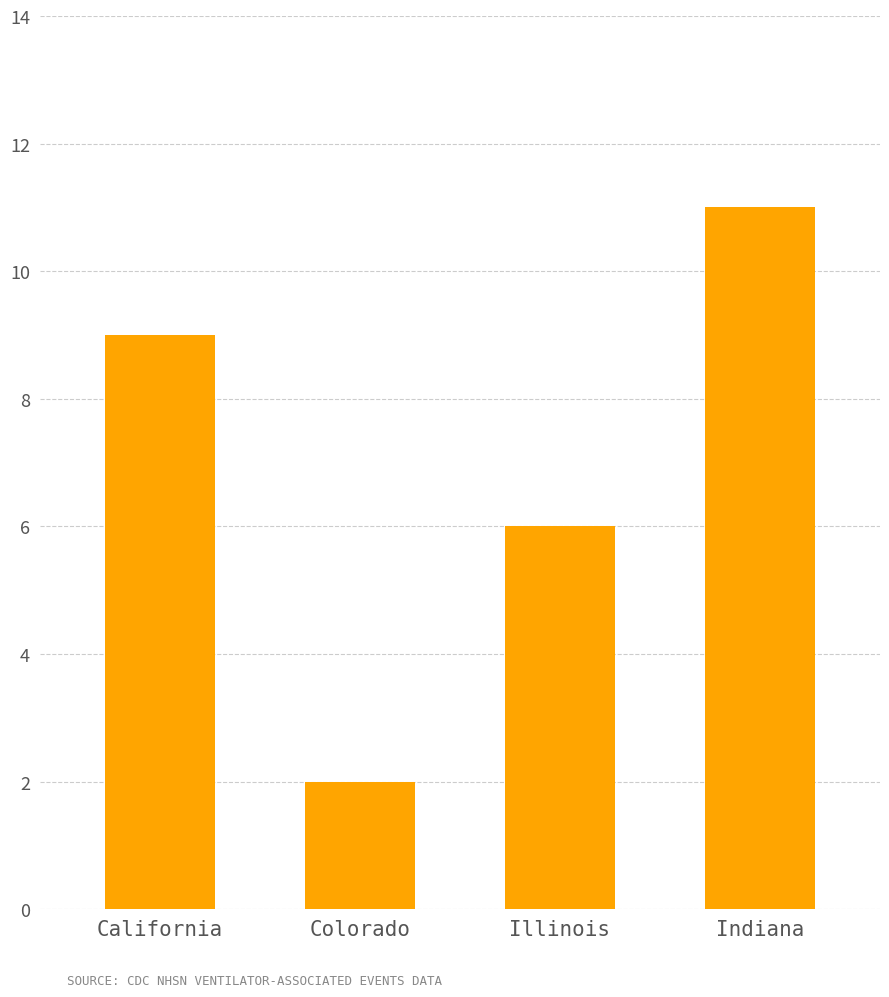

Reading left to right, what are all the values shown in this chart?

9	2	6	11